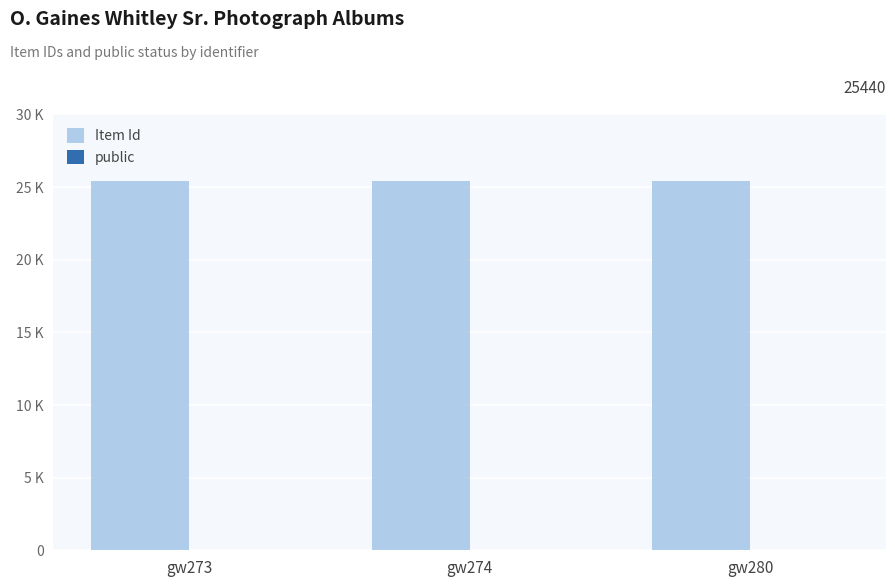

What is the value of the public bar at the 1st from the left?

1